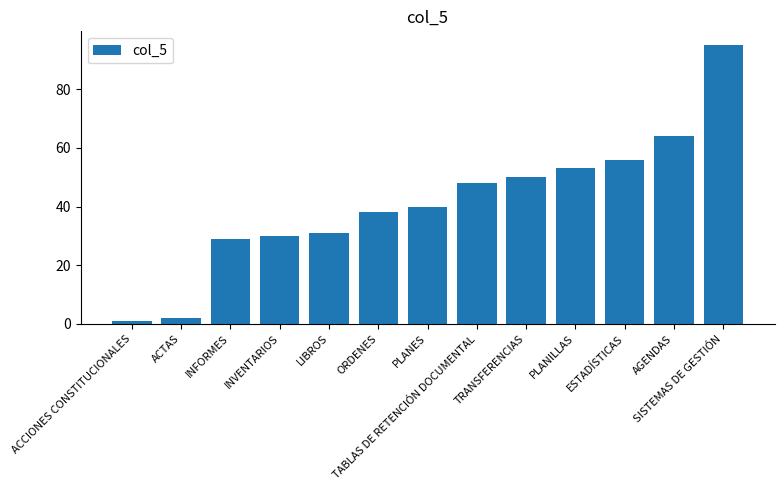

Are the bars grouped side by side (vs. stacked)?

No